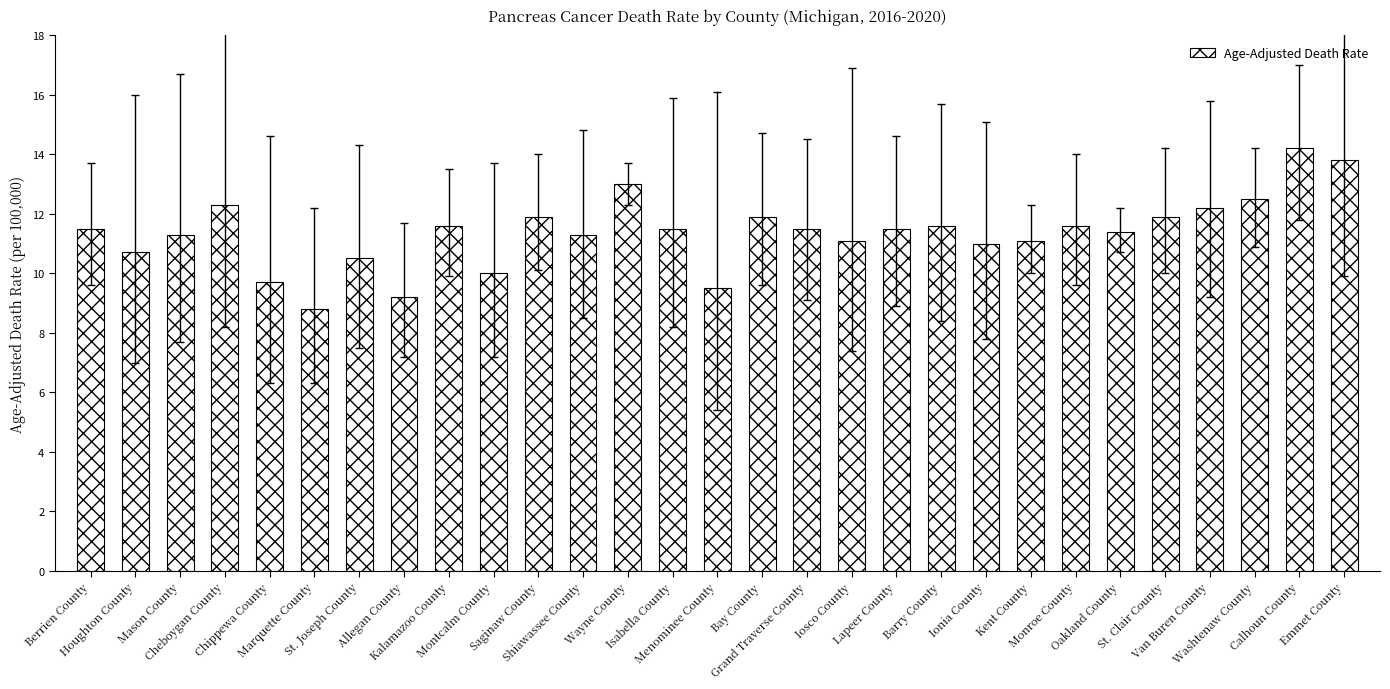

What is the difference between the maximum and minimum values?

5.4